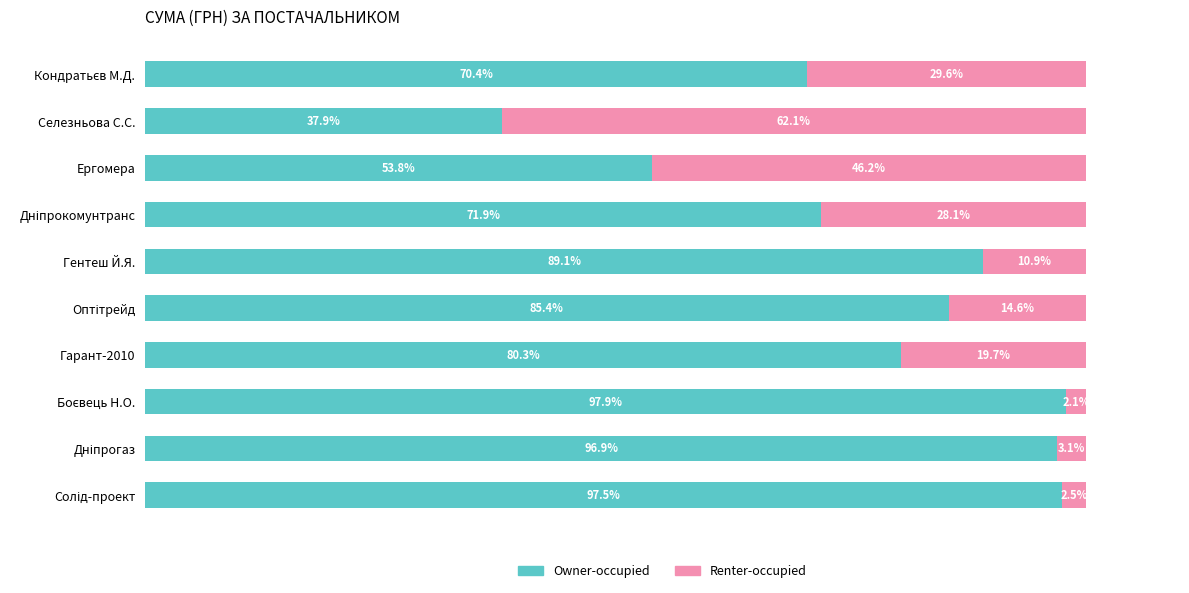

What are all the series names shown in the legend?

Owner-occupied, Renter-occupied